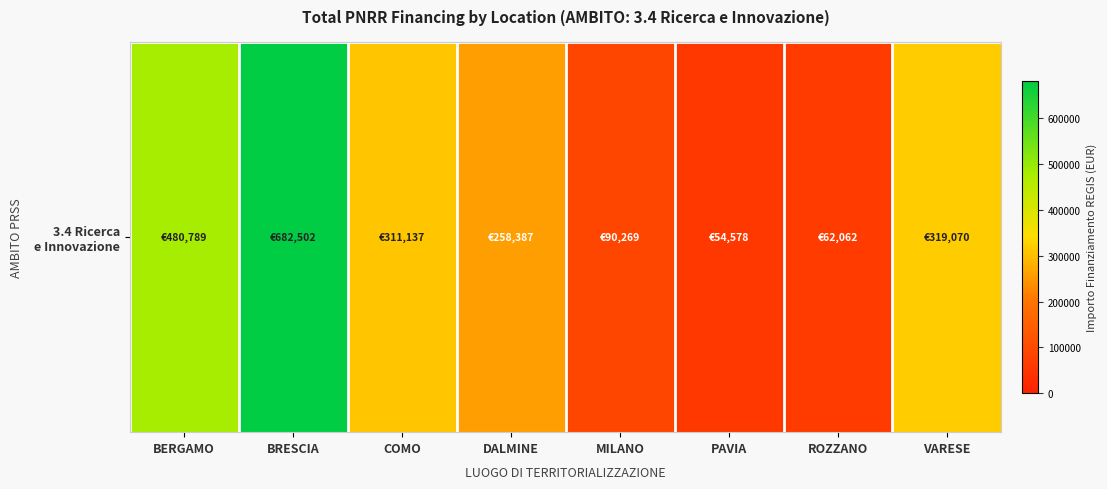

What is the average value?

282349.2